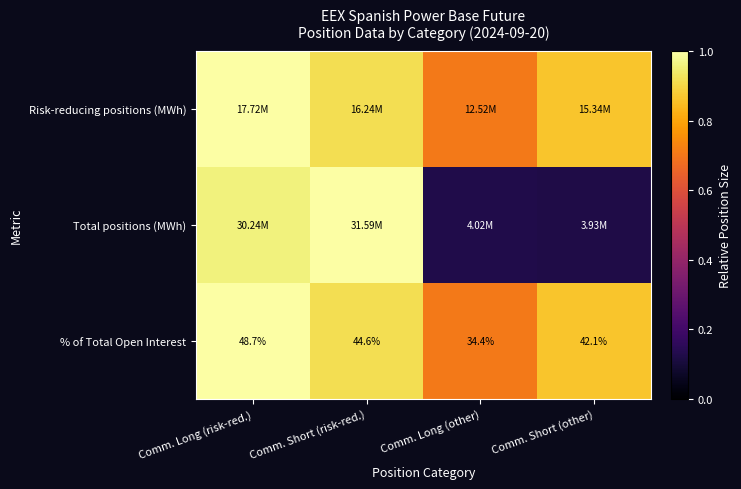

Which has a higher value, Comm. Long (other) or Comm. Short (risk-red.)?

Comm. Short (risk-red.)